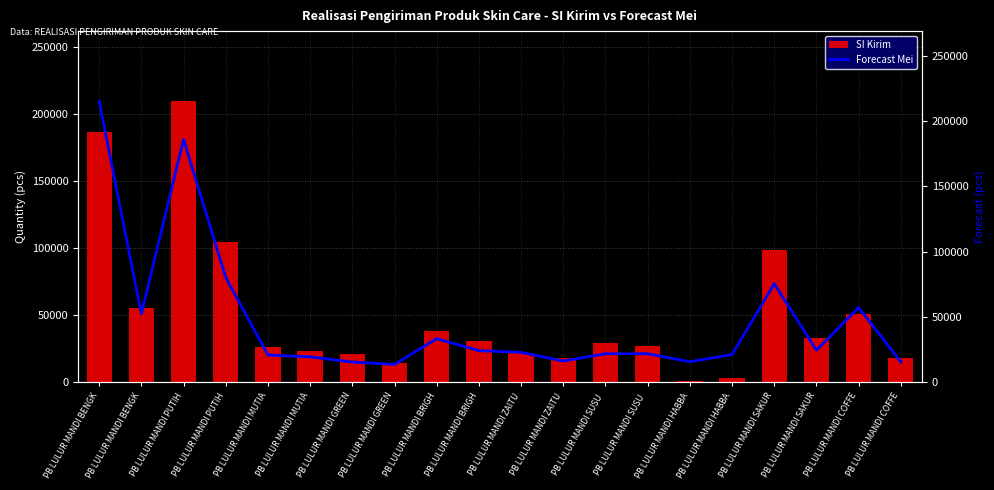

How many distinct data groups are displayed?

2